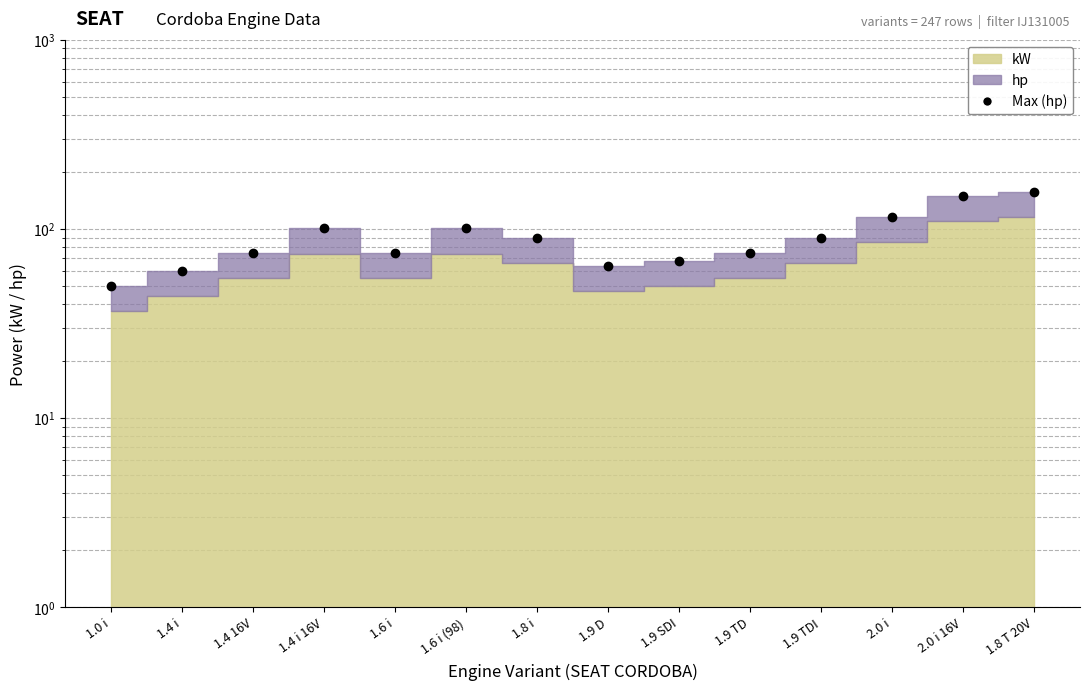

Reading left to right, transcribe all the data shown in this chart.

1.0 i=50	1.4 i=60	1.4 16V=75	1.4 i 16V=101	1.6 i=75	1.6 i (98)=101	1.8 i=90	1.9 D=64	1.9 SDI=68	1.9 TD=75	1.9 TDI=90	2.0 i=115	2.0 i 16V=150	1.8 T 20V=156